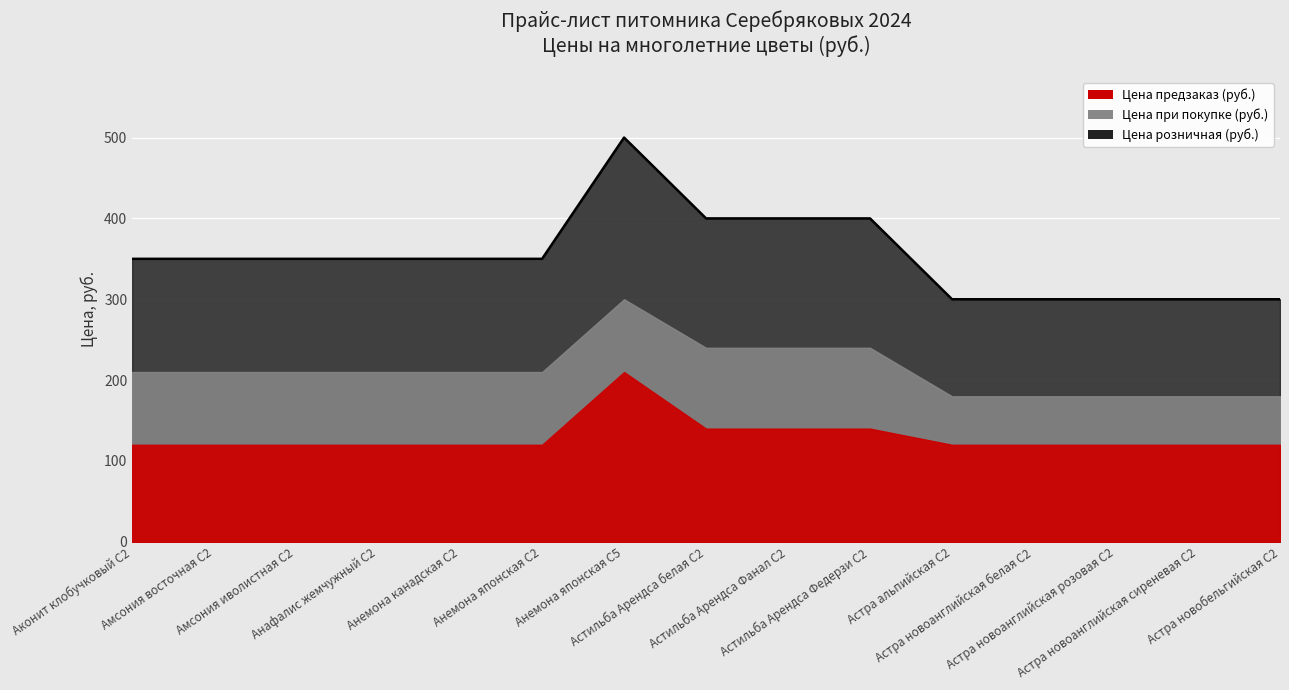

True or false: Цена при покупке (руб.) and Цена розничная (руб.) cross at least once.

False